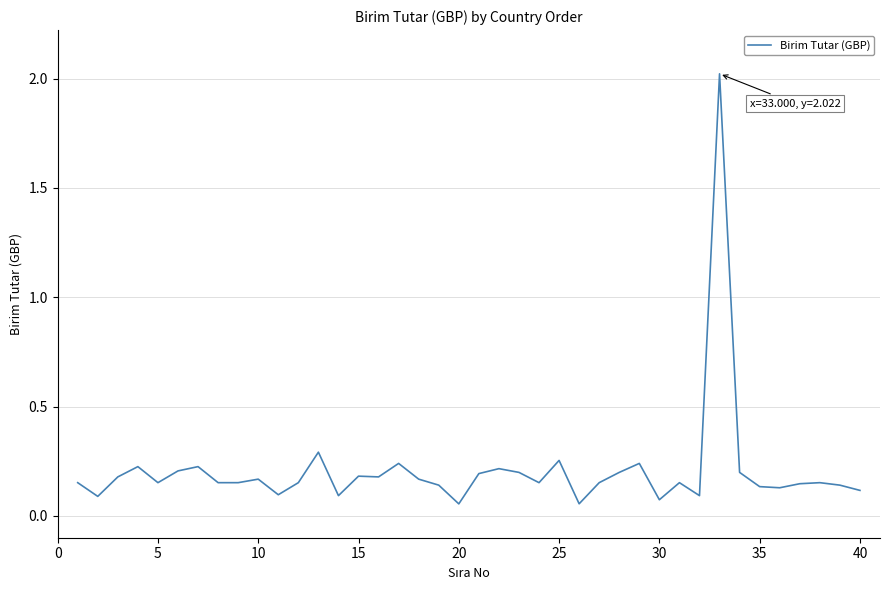

What is the greatest value displayed?

2.0